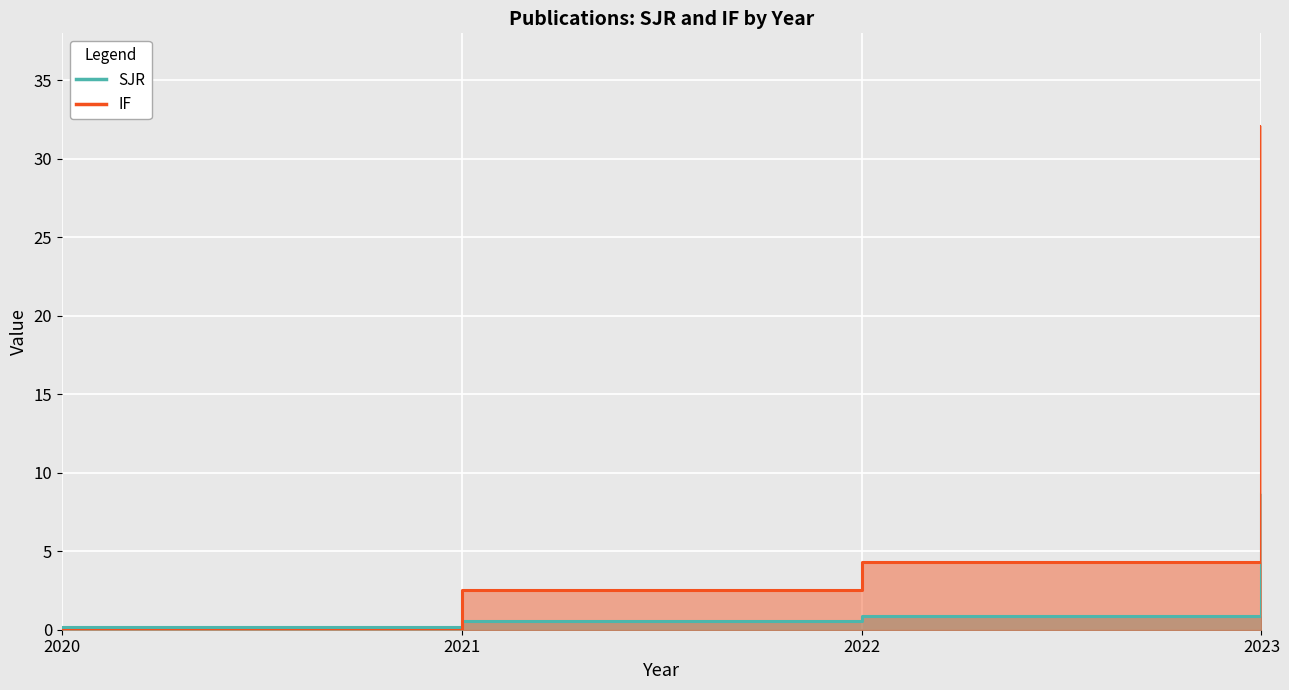

Count the number of categories in the chart.

4